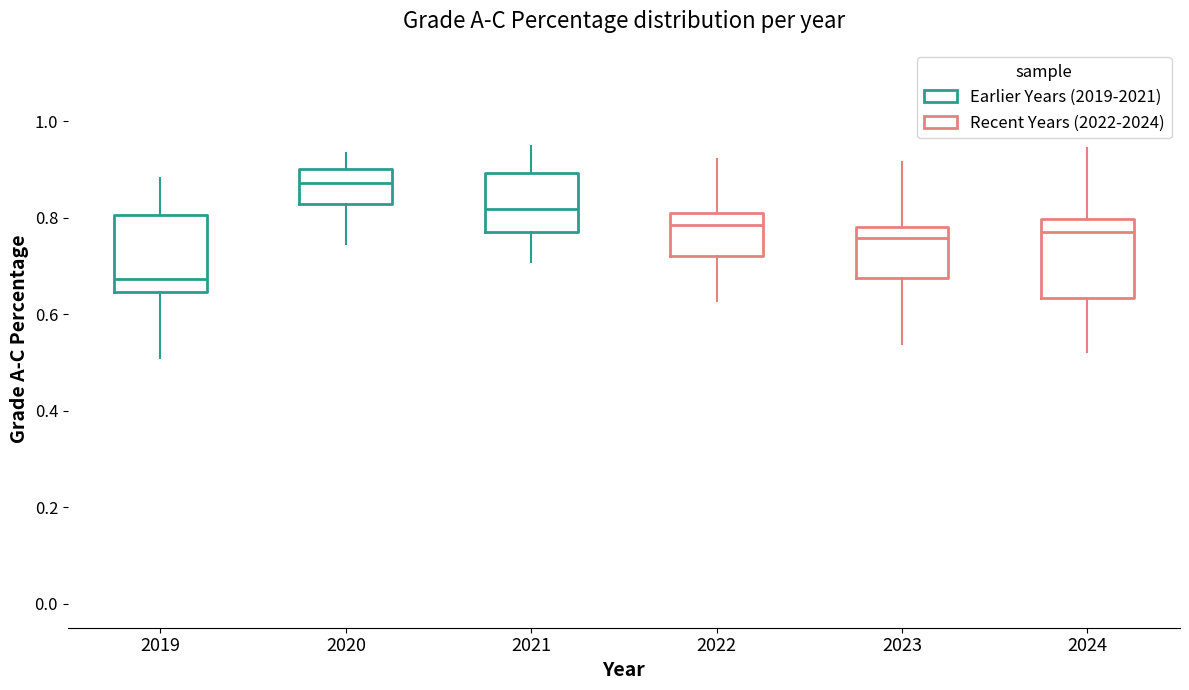

Where does the upper whisker of the box at x = 2023 end on the y-axis? The values are not printed on the chart, so give them approximately, as read against the axis.

0.92